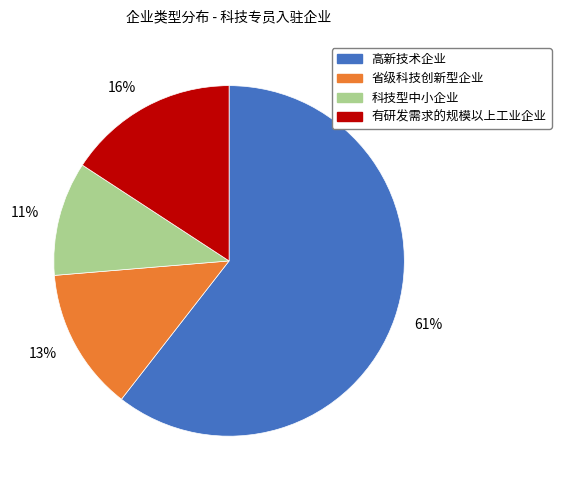

To the nearest percent, what is the average slice percentage?

25%